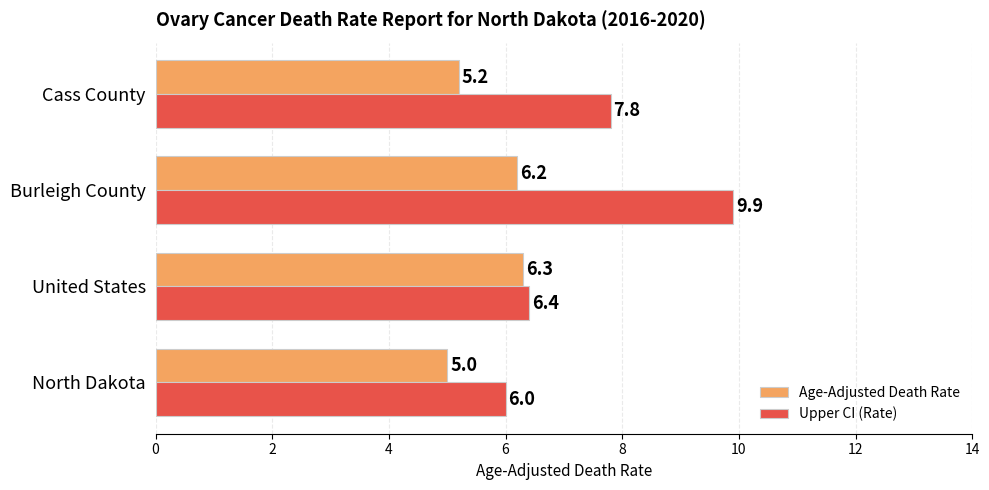

Which series has the widest spread of values?

Upper CI (Rate)